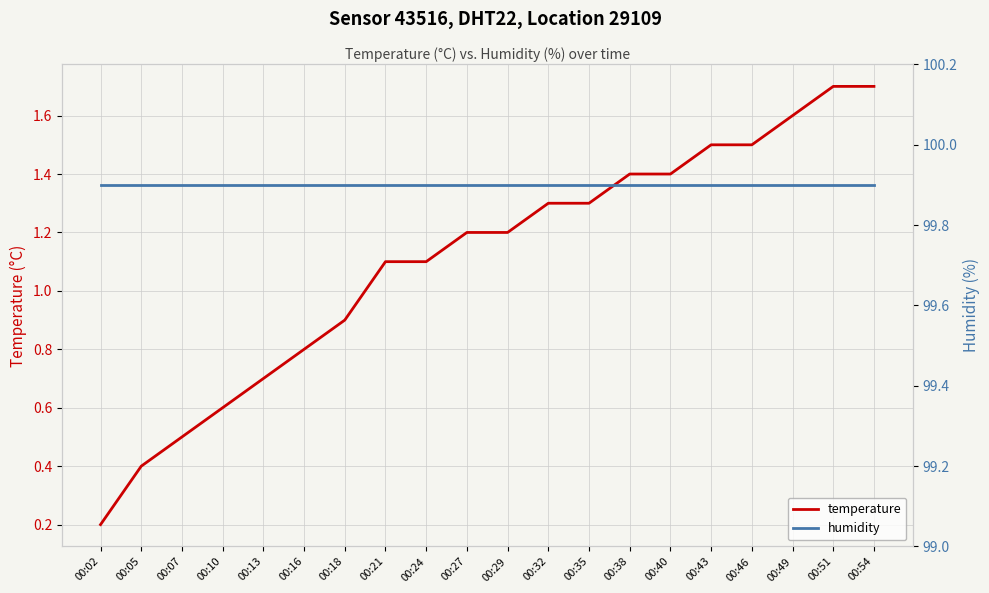

Does the chart display data point markers on the line(s)?

No